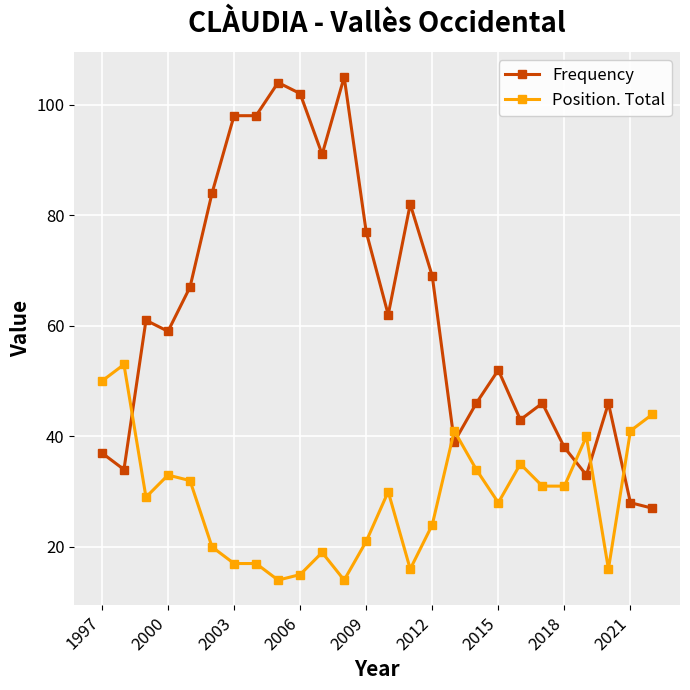

What are all the series names shown in the legend?

Frequency, Position. Total